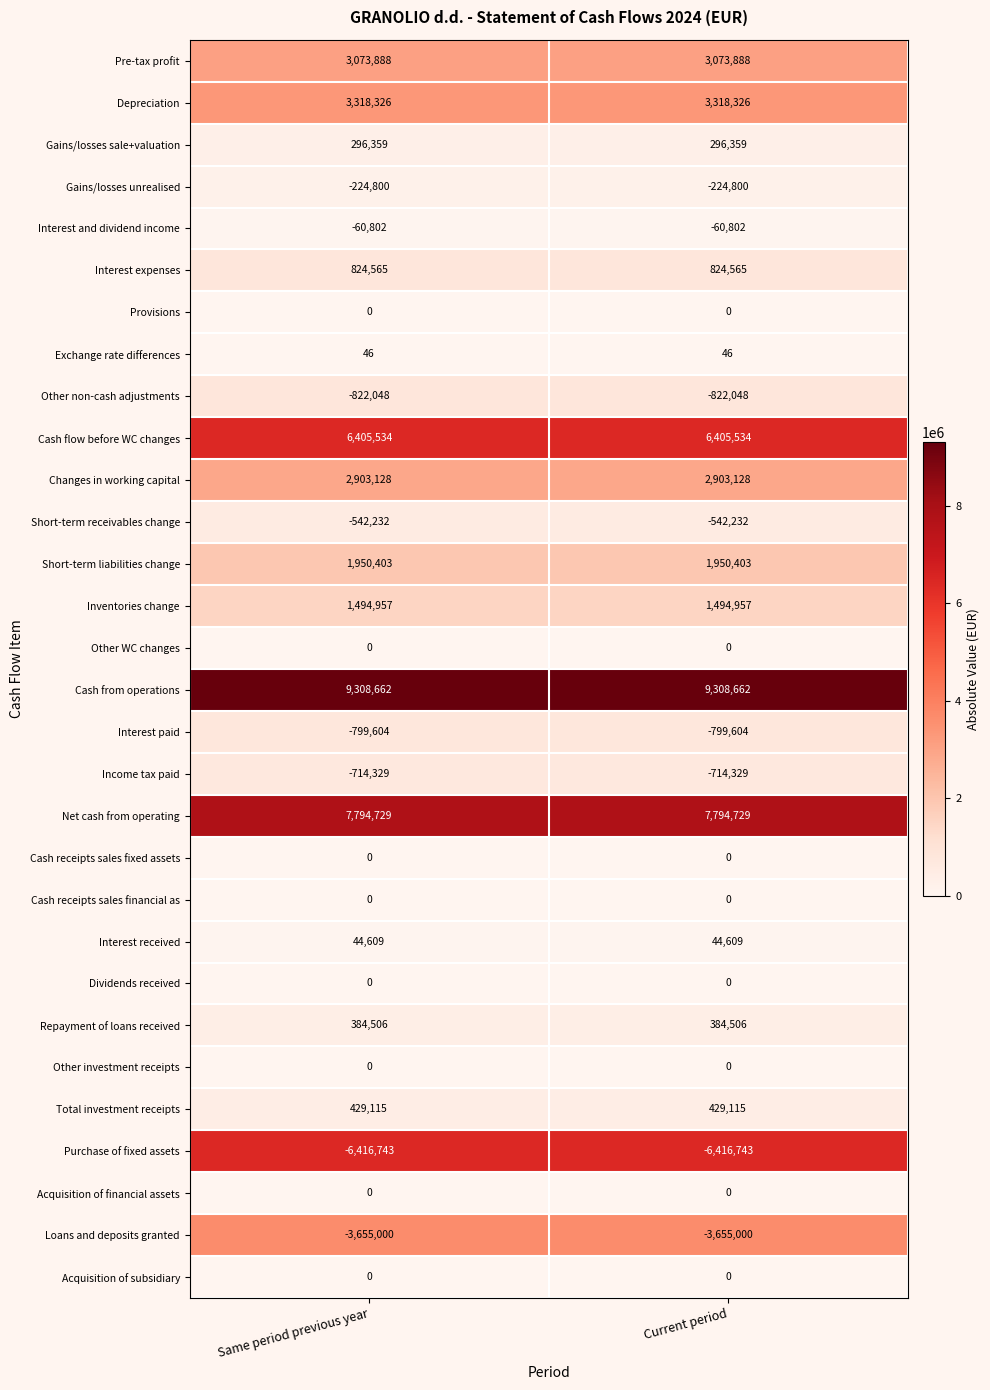

What is the maximum value shown in the chart?

9308662